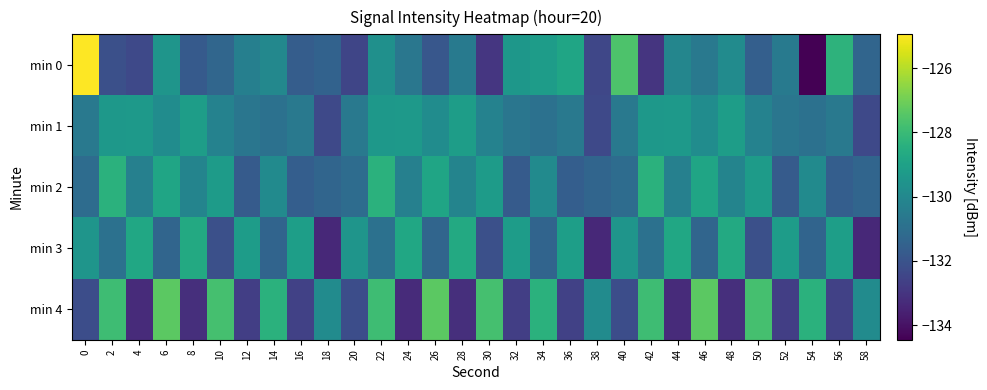

Rank the series by their maximum value, from lowest to highest.

min 1, min 3, min 2, min 4, min 0